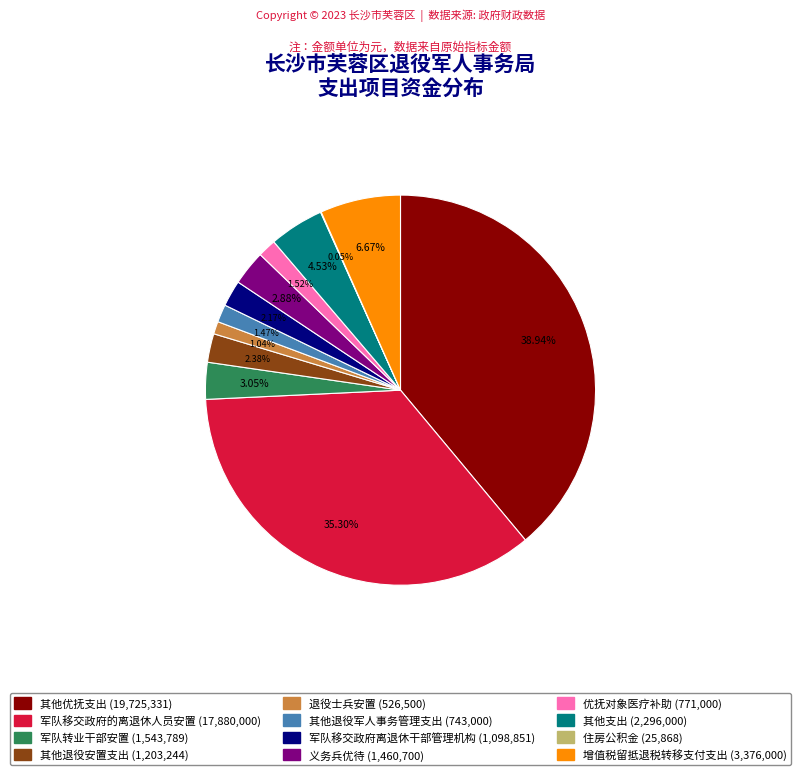

Which category has the biggest portion of the pie?

其他优抚支出